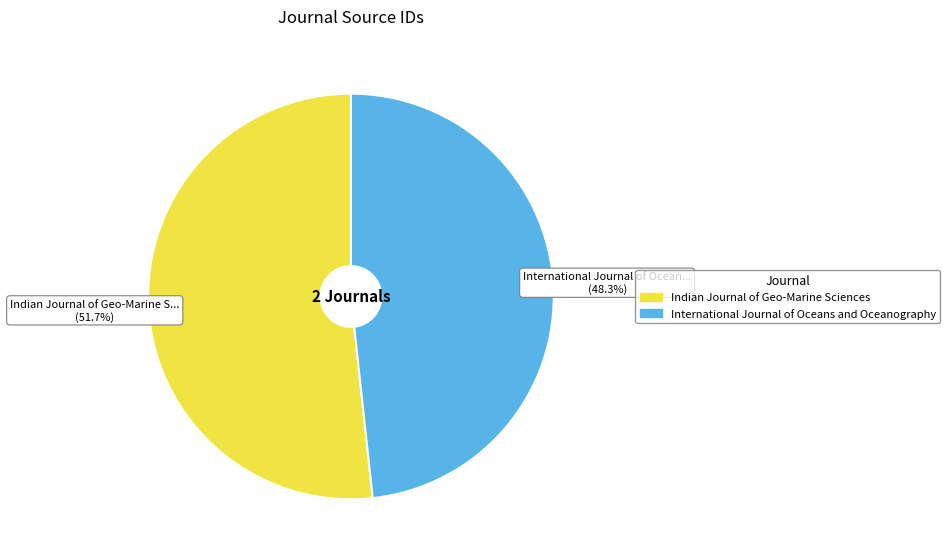

To the nearest percent, what is the difference between the largest and smallest slice percentages?

3%